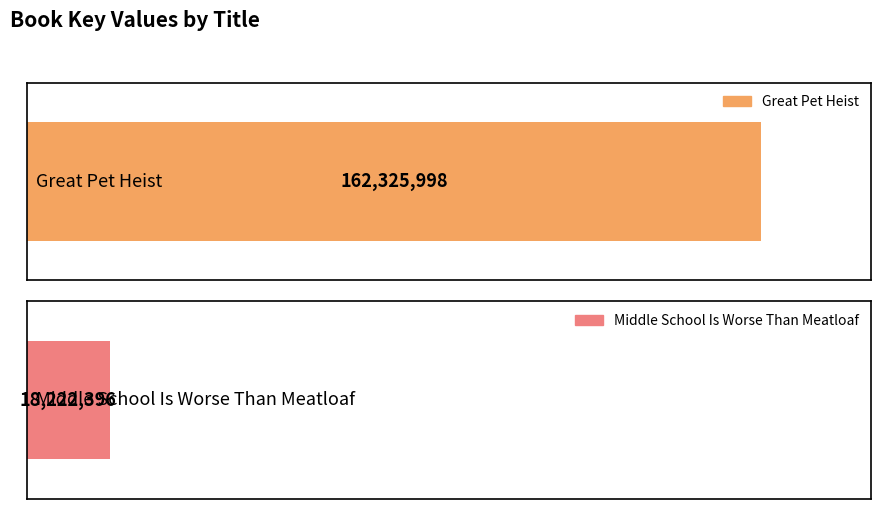

Rank the categories by value from lowest to highest.

Middle School Is Worse Than Meatloaf, Great Pet Heist